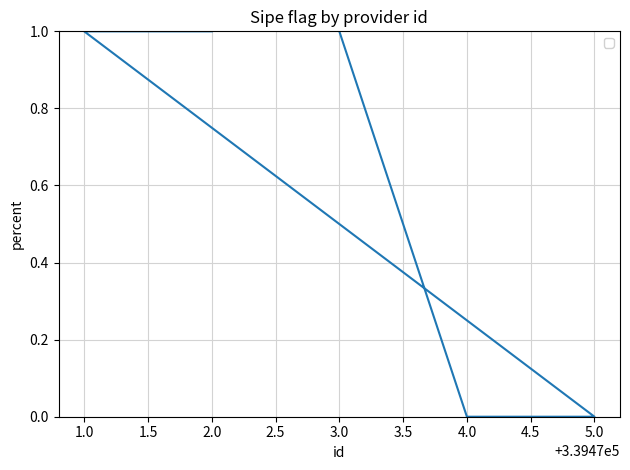

Reading left to right, transcribe all the data shown in this chart.

1	0	0	1	1